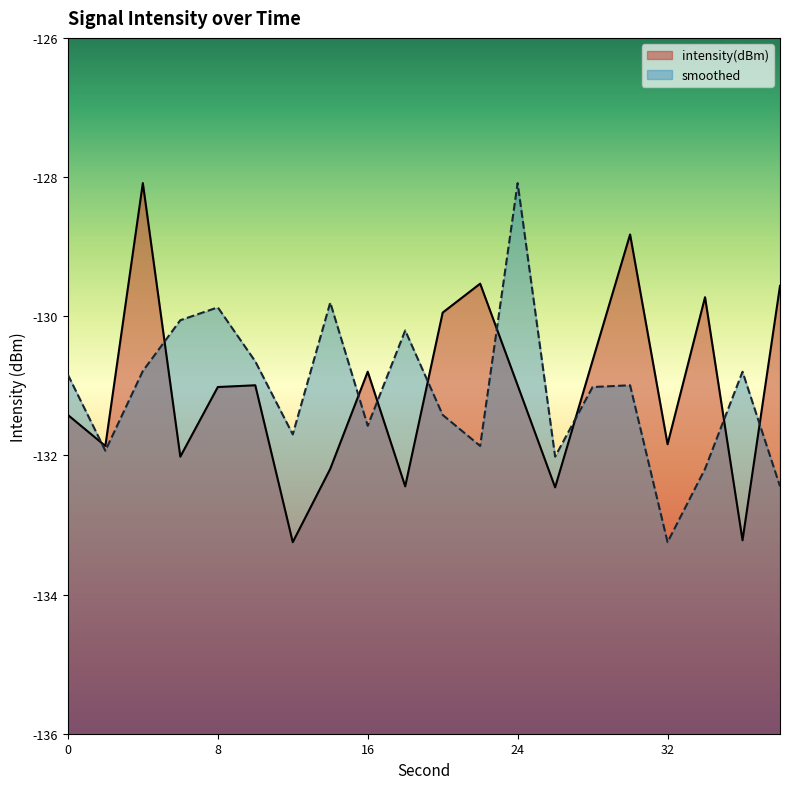

What is the total value across all series at 12?

-264.9